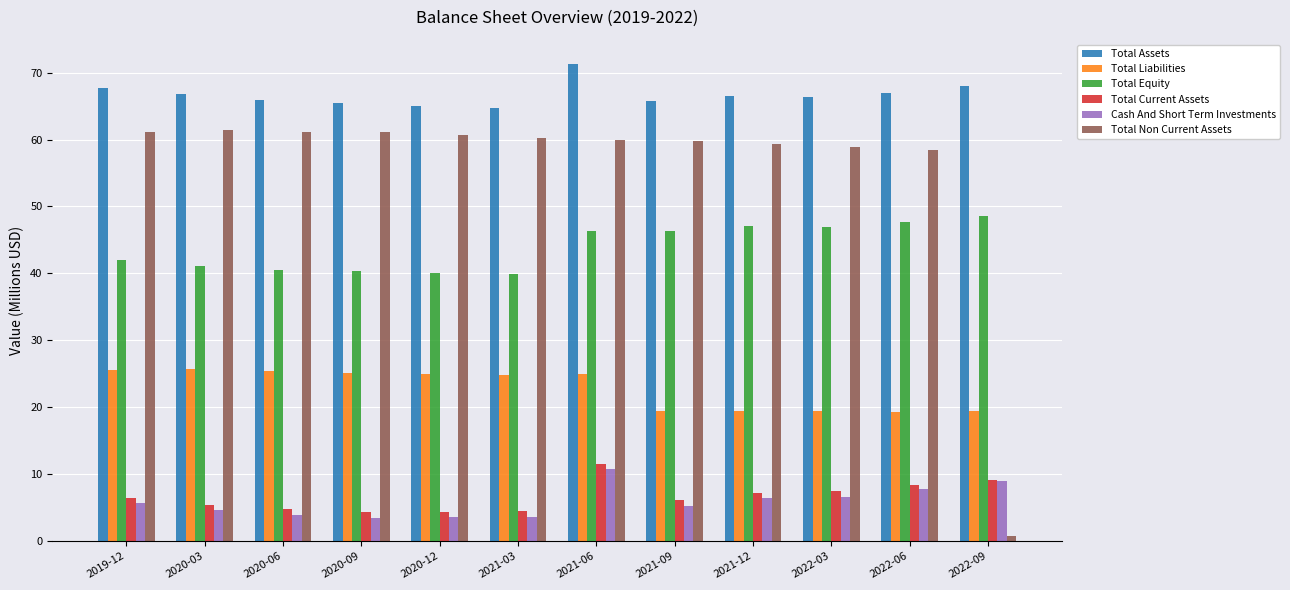

The Total Current Assets series shows 1.7 at 2021-09. True or false?

False